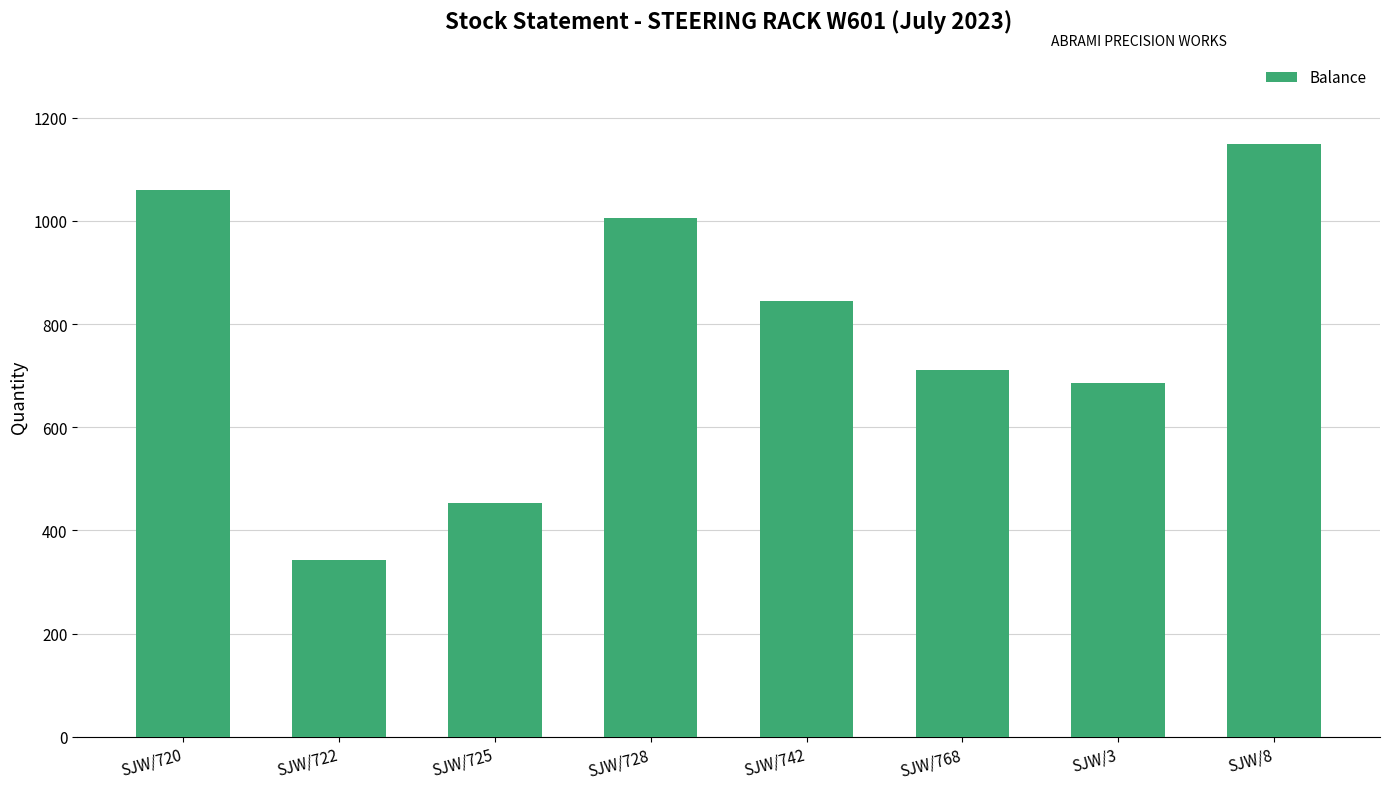

Reading left to right, extract all data points from this chart.

1060	343	454	1005	844	710	685	1148